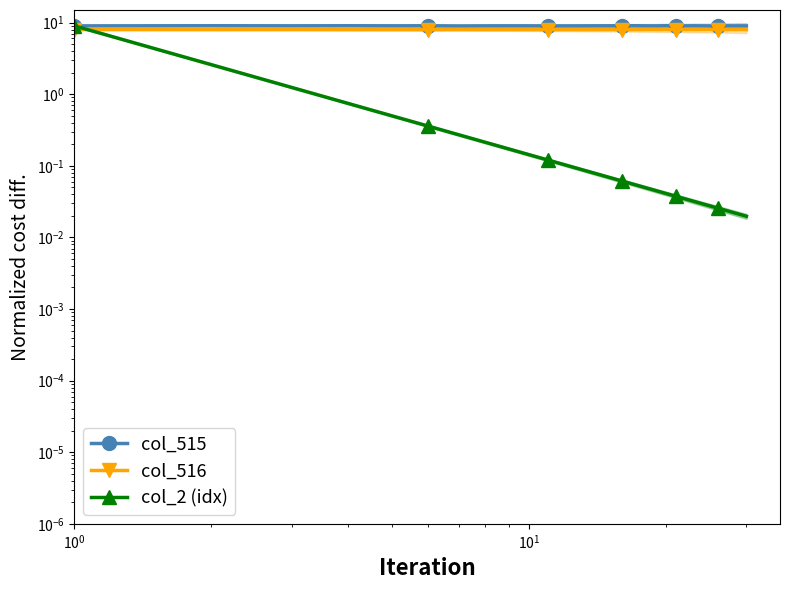

At which category does col_516 reach its first local valley?

$\mathdefault{10^{0}}$